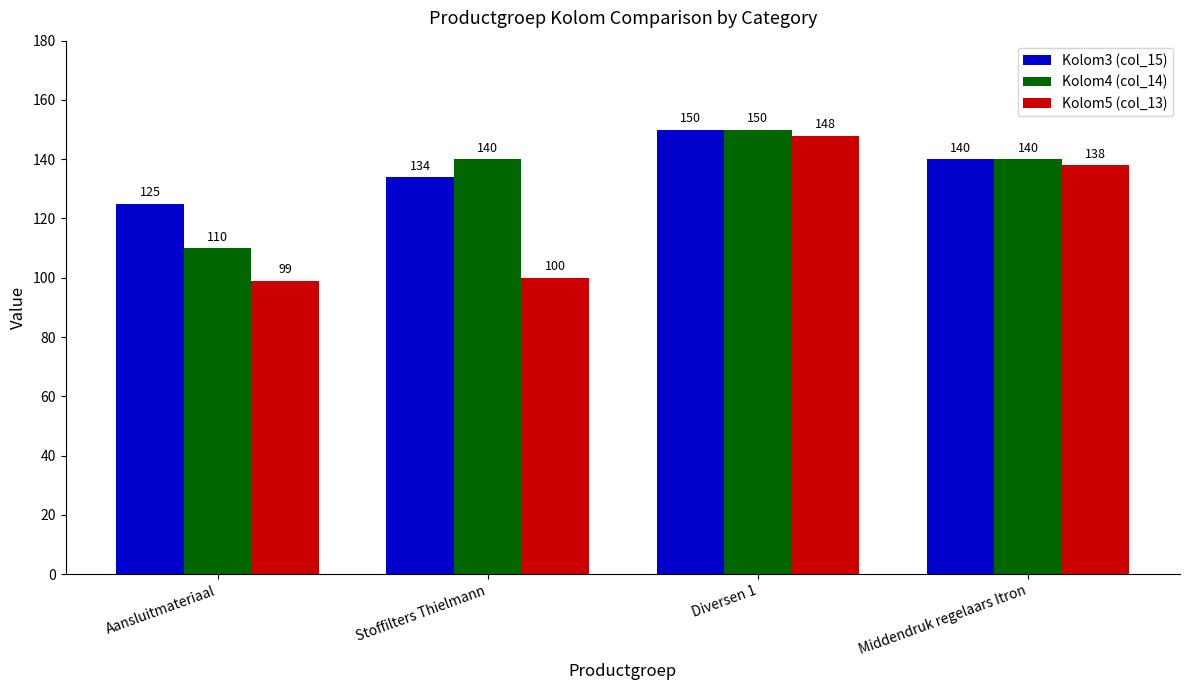

At which category is the sum across all series the highest?

Diversen 1